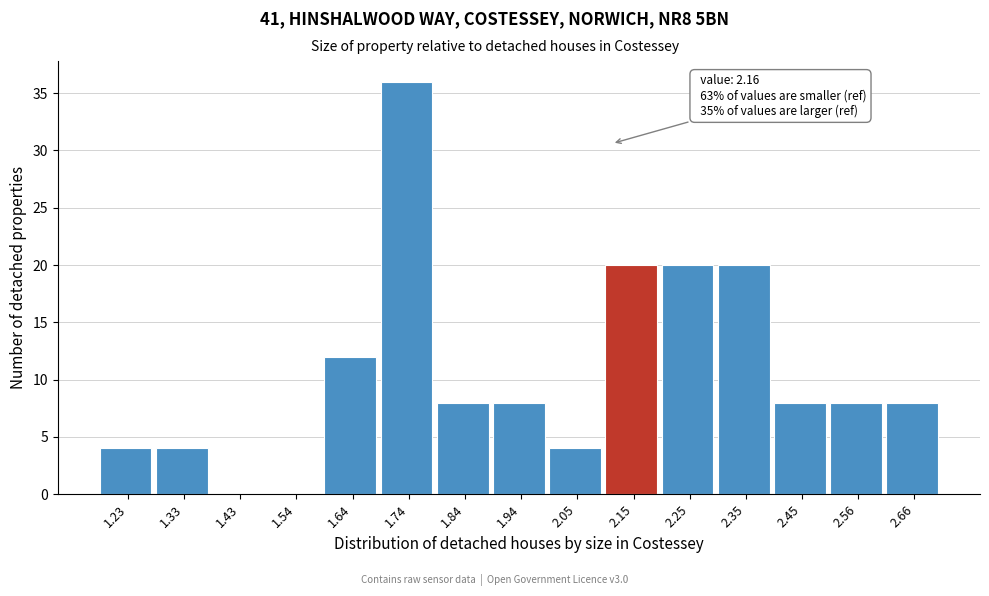

Reading right to left, what are all the values shown in this chart?

2.66=8	2.56=8	2.45=8	2.35=20	2.25=20	2.15=20	2.05=4	1.94=8	1.84=8	1.74=36	1.64=12	1.54=0	1.43=0	1.33=4	1.23=4